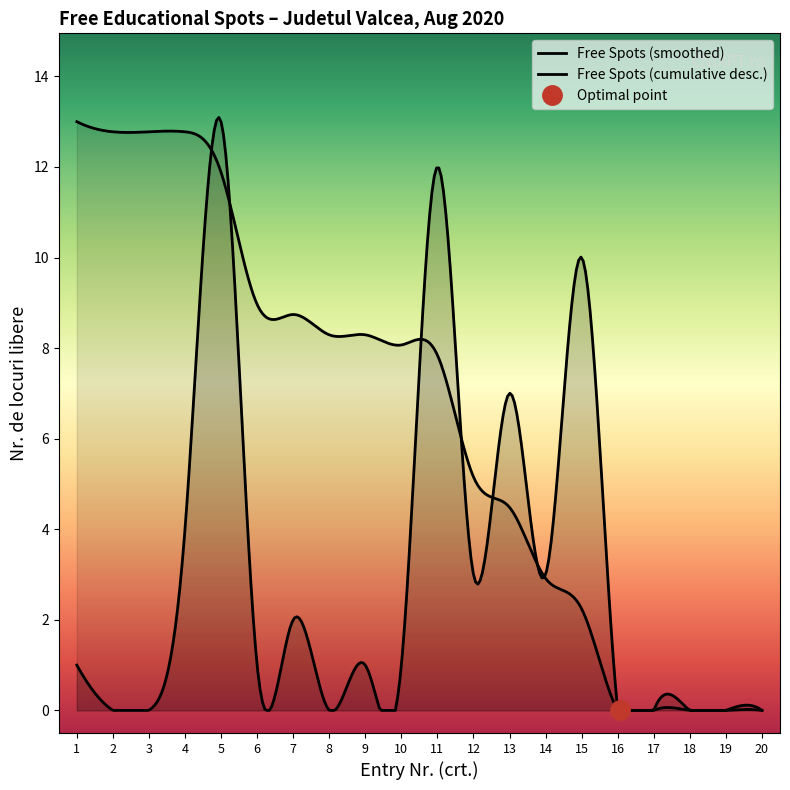

What is the difference between the maximum and minimum values in the Row Index series?

19